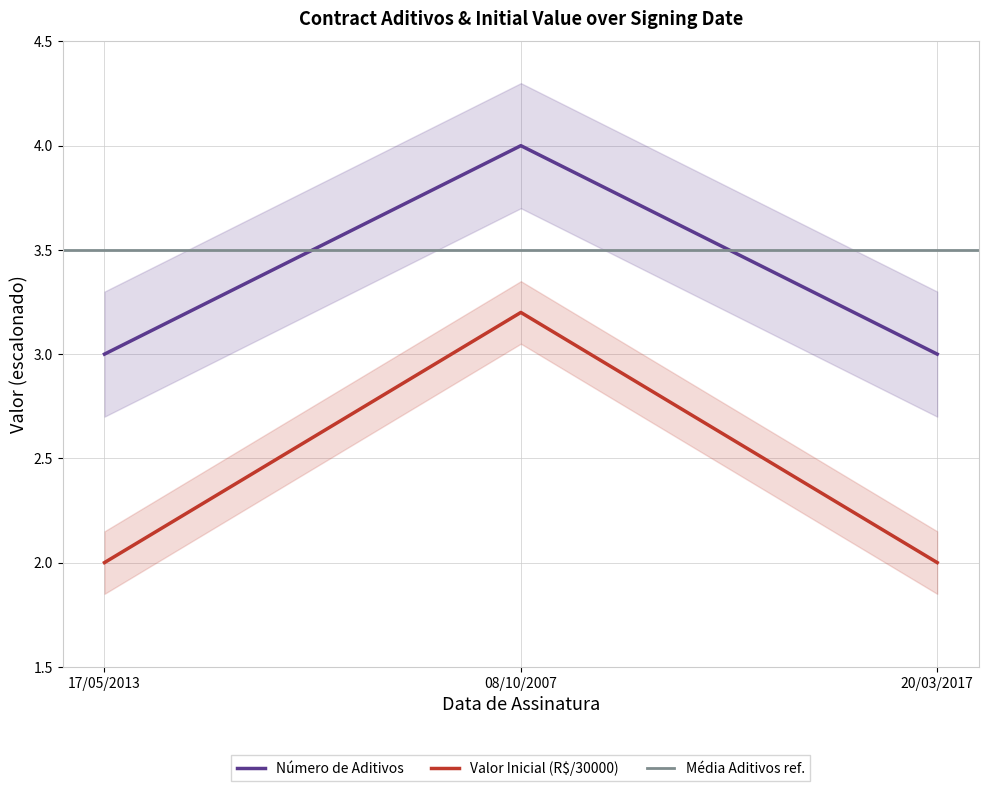

What is the value of the 3rd point from the left?

3